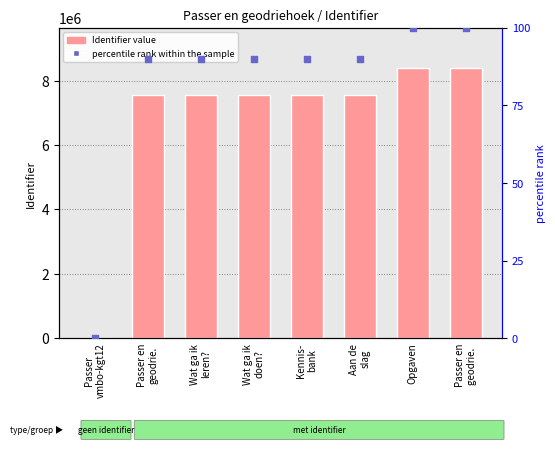

Which series contains the highest Y value?

Identifier (count)